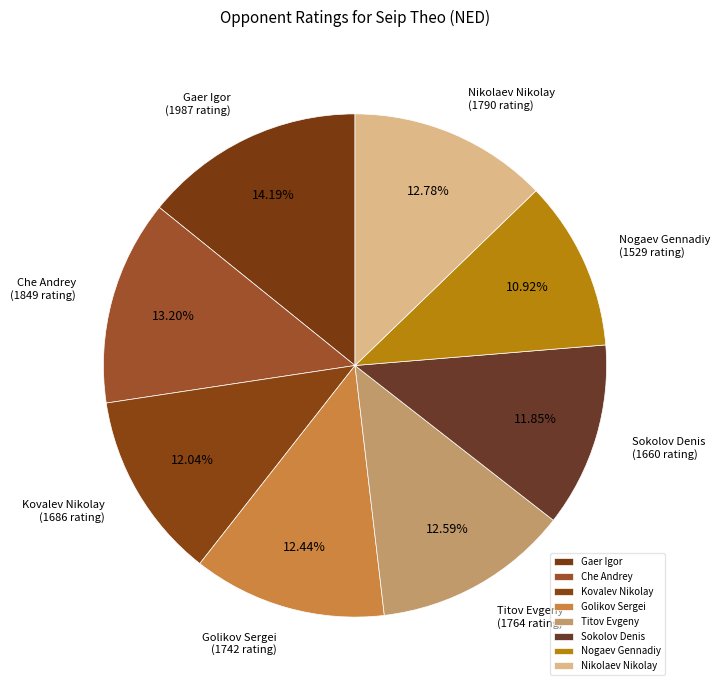

Is the sum of Nikolaev Nikolay and Gaer Igor greater than half?

No